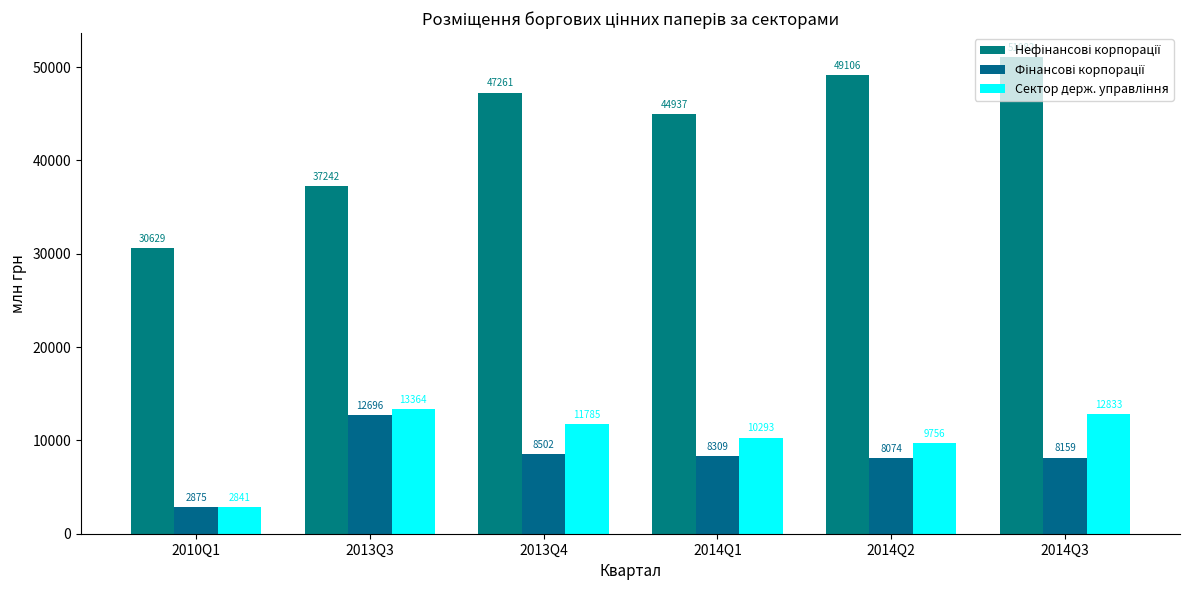

What is the difference between the maximum and minimum values in the Фінансові корпорації series?

9820.5